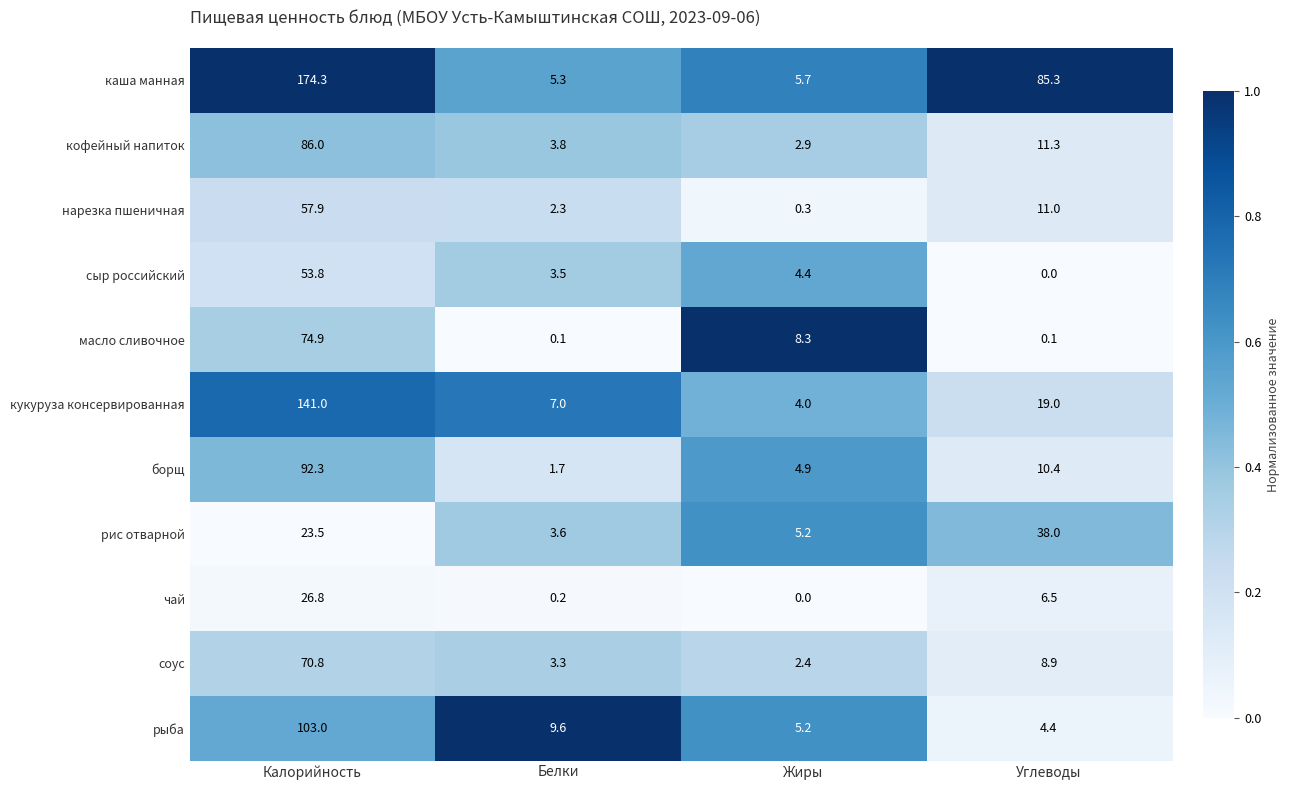

Where does the масло сливочное series first go above 8?

Калорийность